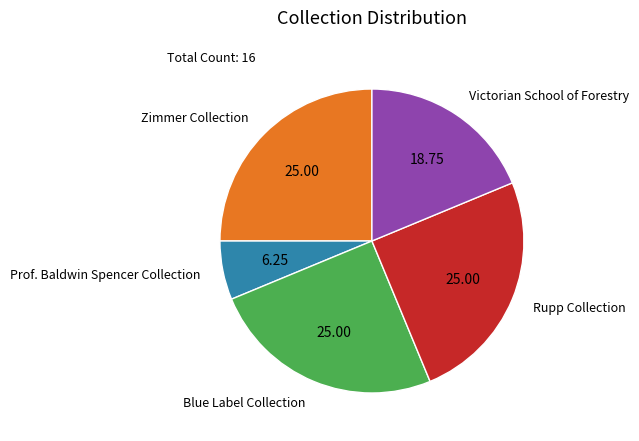

What is the smallest slice in the pie chart?

Prof. Baldwin Spencer Collection